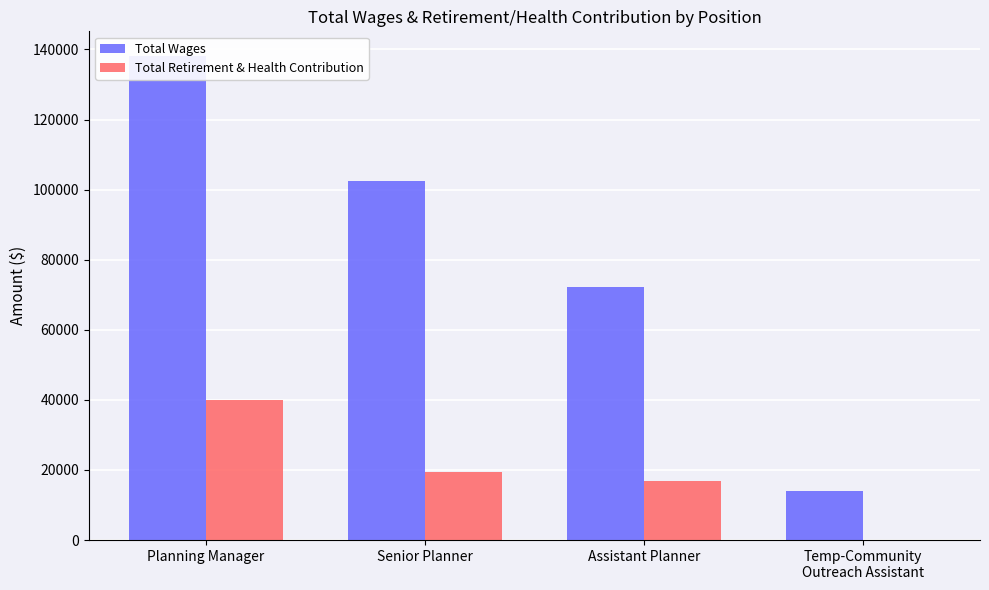

At Temp-Community
Outreach Assistant, list the series in order from smallest to largest.

Total Retirement & Health Contribution, Total Wages